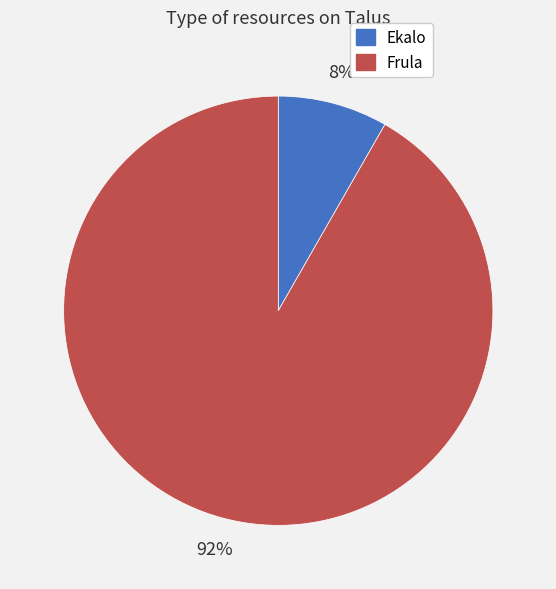

Is there a majority slice in this chart?

Yes